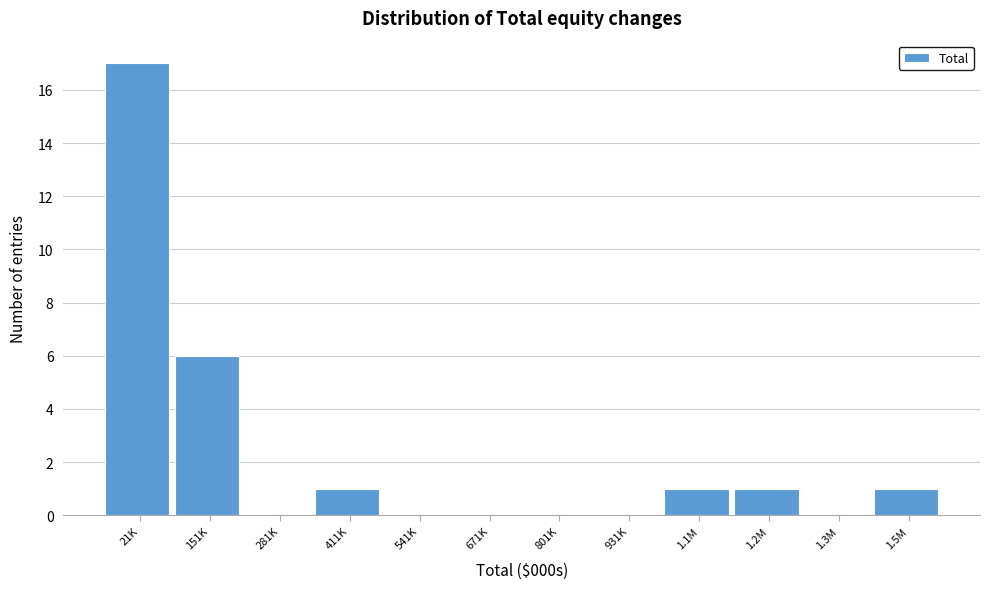

Reading right to left, transcribe all the data shown in this chart.

1.5M=1	1.3M=0	1.2M=1	1.1M=1	931K=0	801K=0	671K=0	541K=0	411K=1	281K=0	151K=6	21K=17